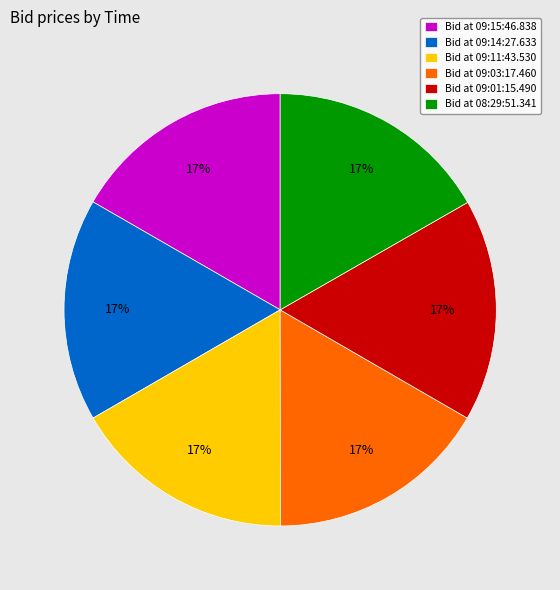

How many slices are in this pie chart?

6